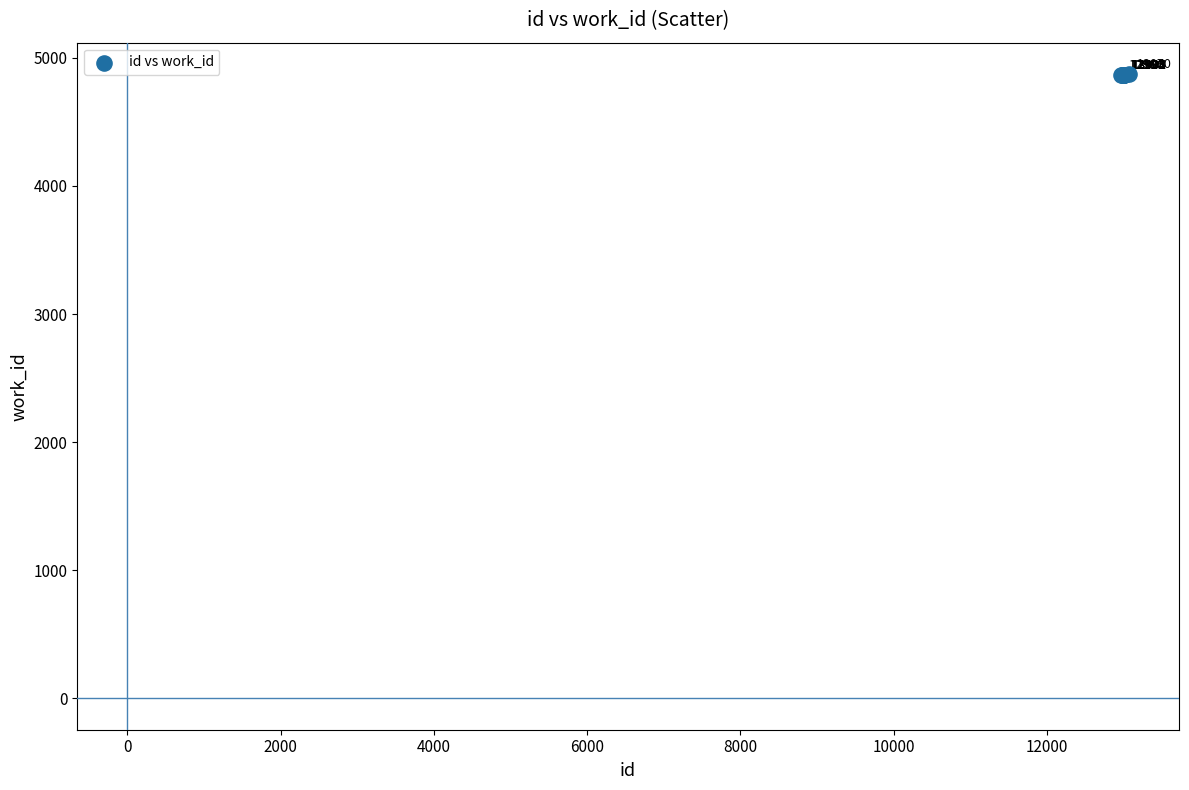

What Y value in the scatter plot is closest to 4869?

4865